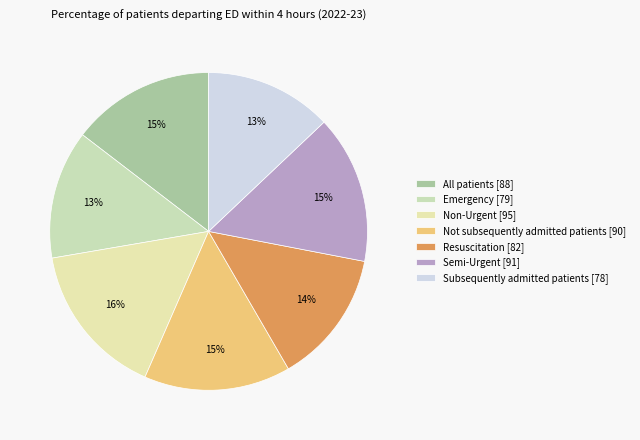

True or false: Subsequently admitted patients accounts for 7% of the total.

False